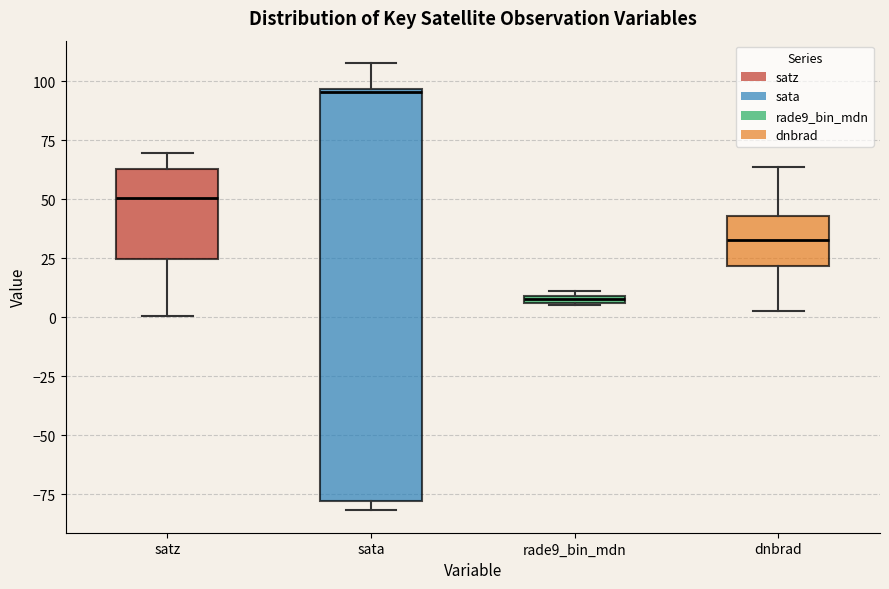

Which box is the tallest, from its lower edge to its upper edge?

sata